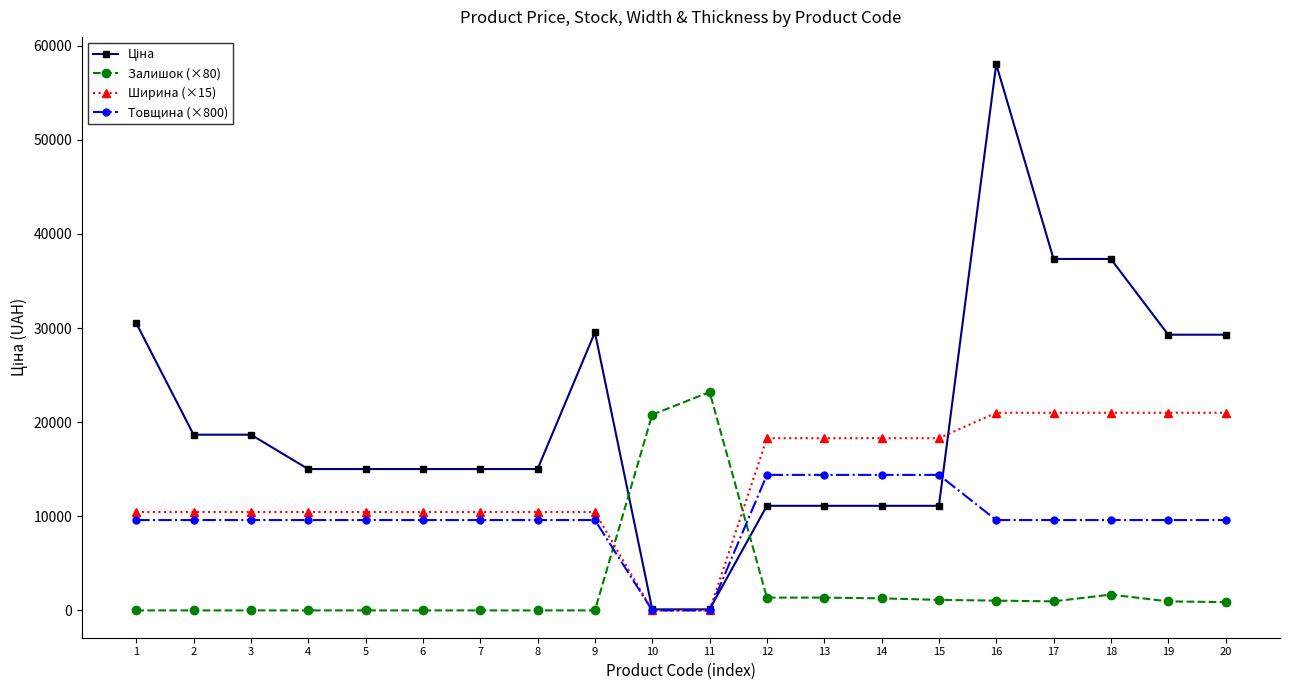

What is the total value across all series at 3?

38726.5